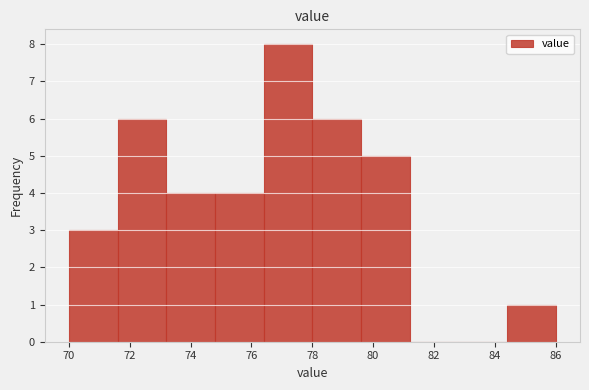

How tall is the bar that spans 73.2 to 74.8 on the x-axis? The values are not printed on the chart, so give them approximately, as read against the axis.

4